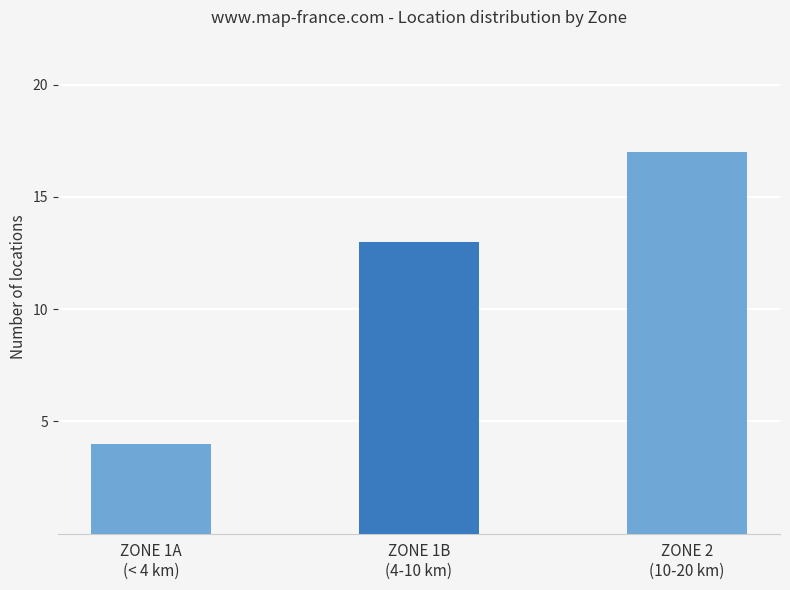

Is it true that the value at ZONE 1B
(4-10 km) is 13?

True